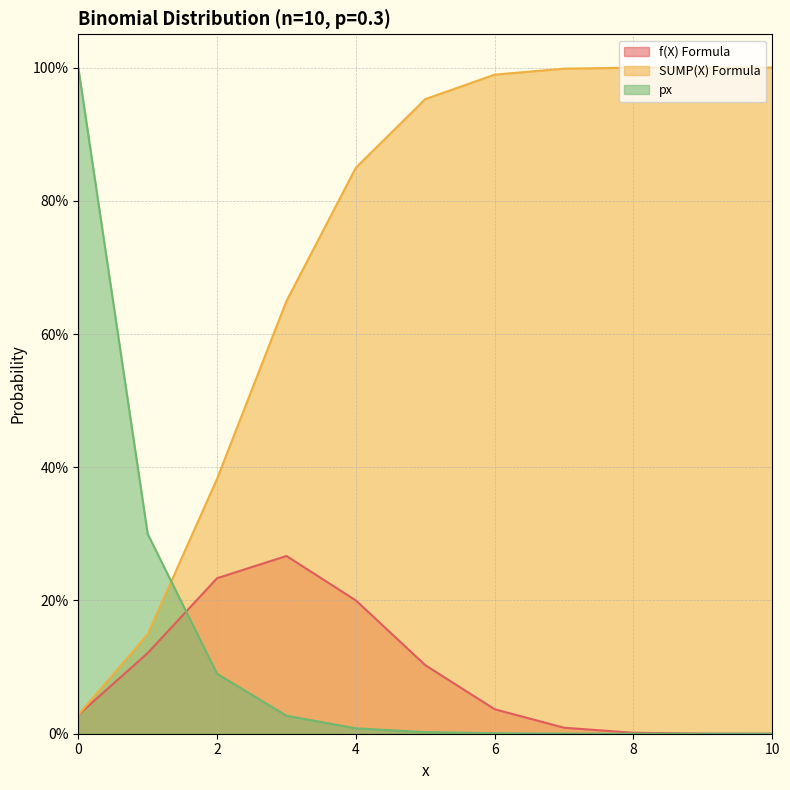

The value of f(X) Formula at 1 is 0.1. True or false?

True